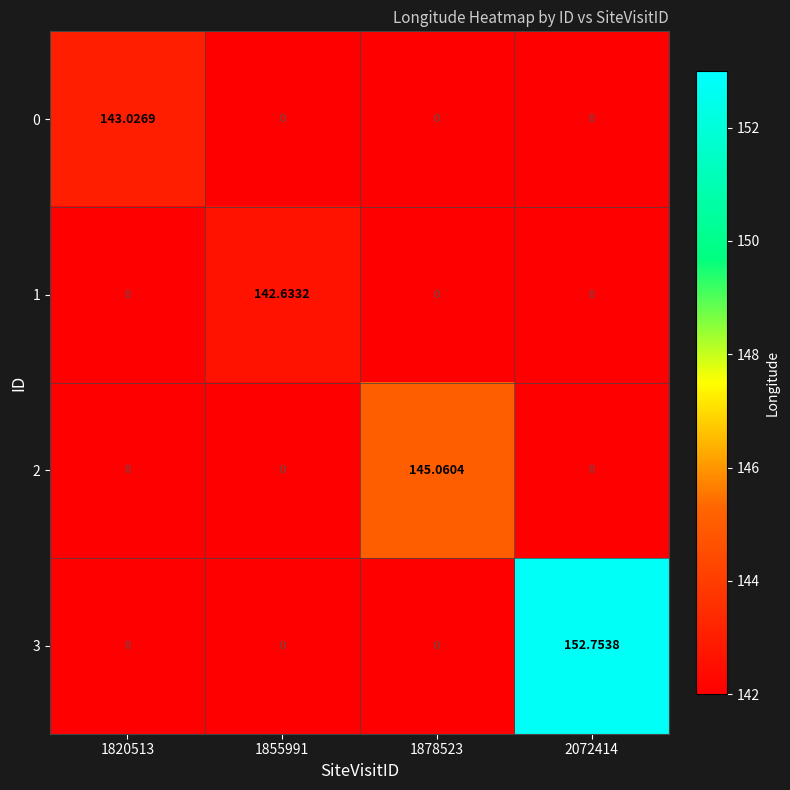

At 1855991, list the series in order from smallest to largest.

0, 2, 3, 1